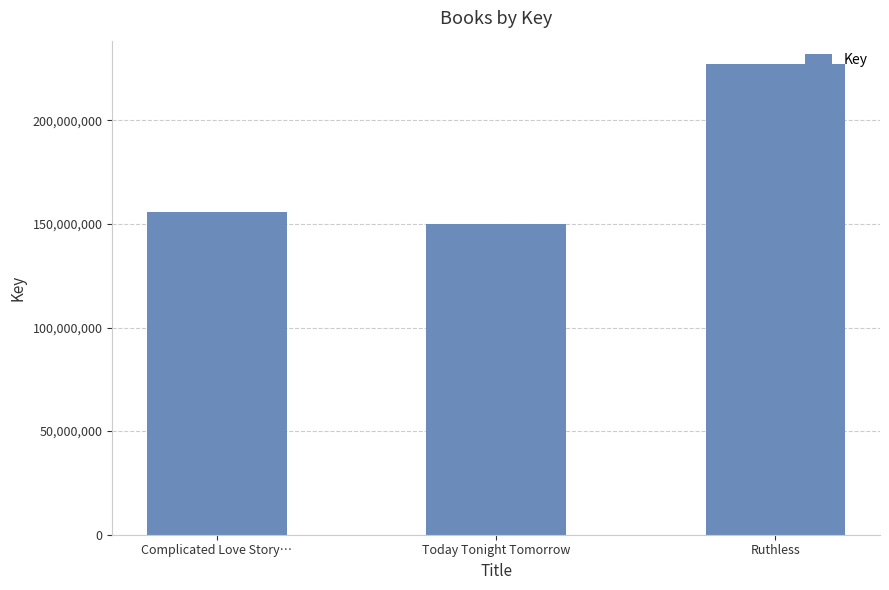

Are the bars horizontal?

No